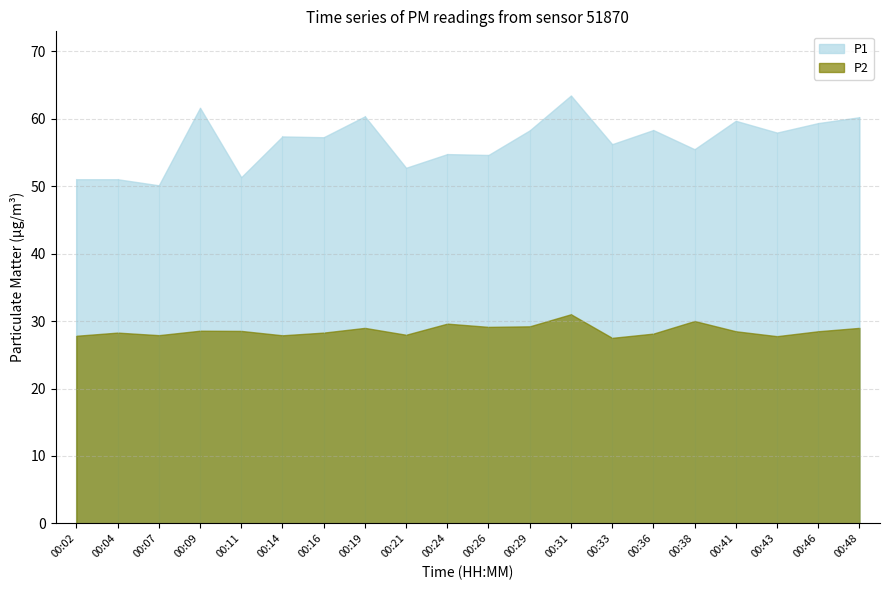

How many lines are shown in the chart?

2